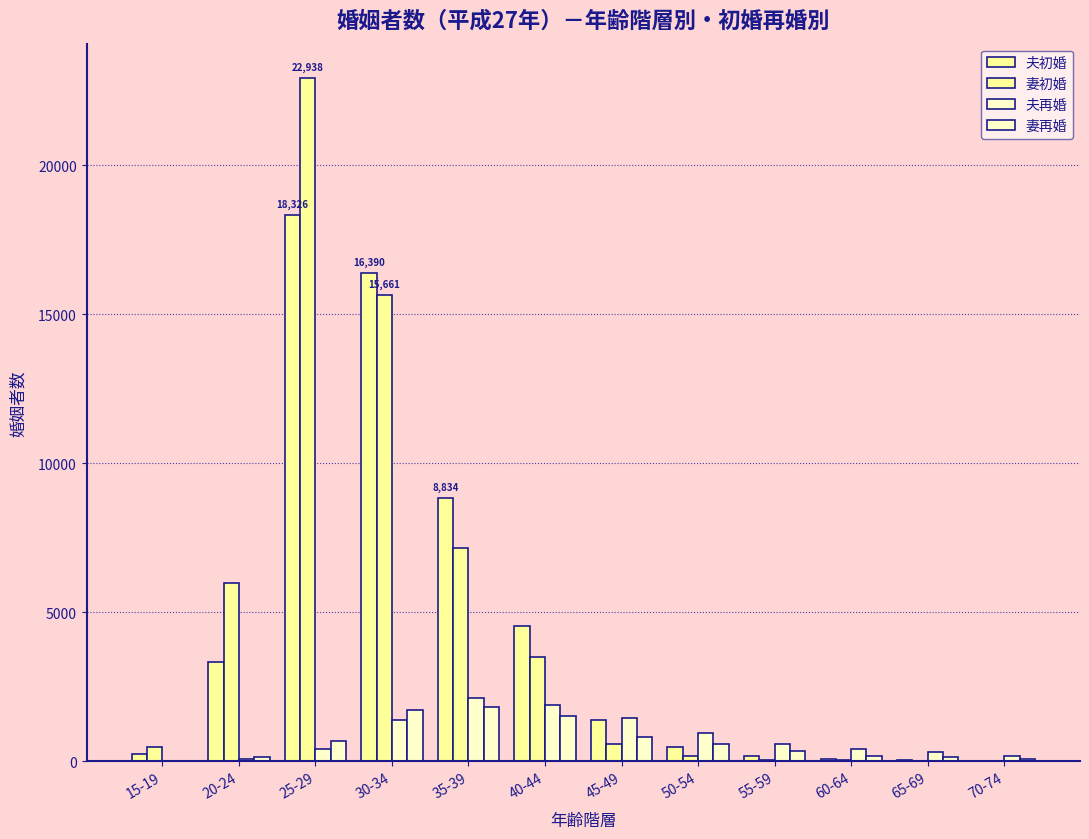

At which label does 妻再婚 reach its peak?

35-39